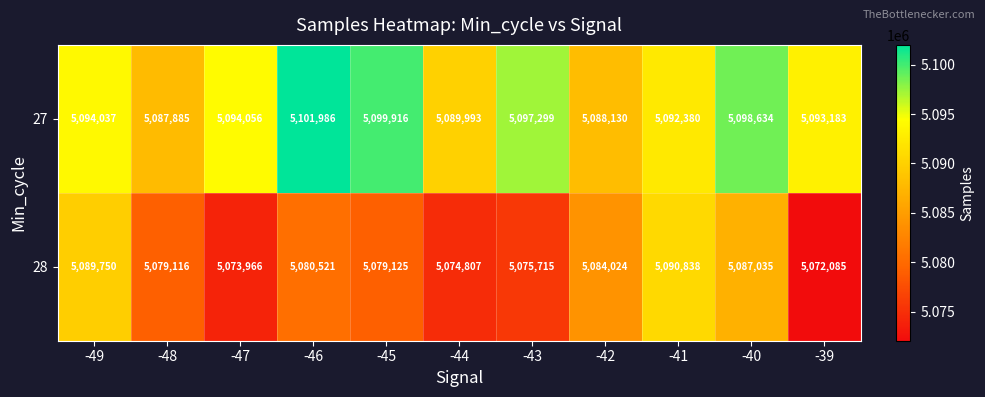

What is the difference between the 27 values at -49 and -43?

3262